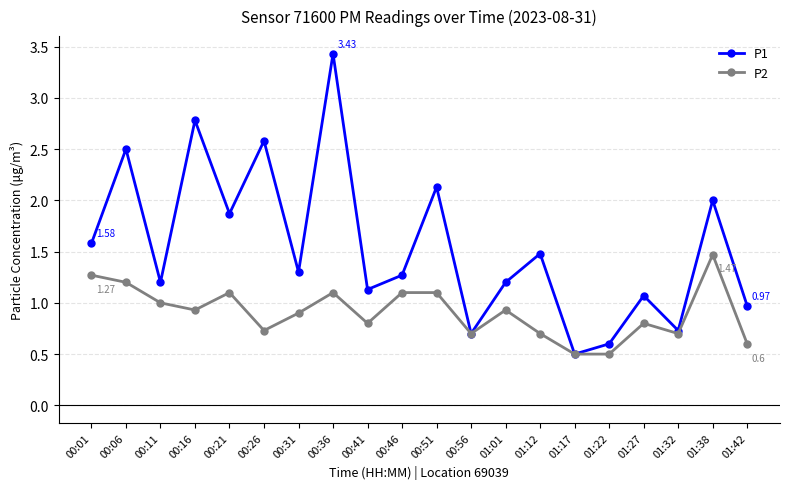

What is the total value across all series at 01:22?

1.1